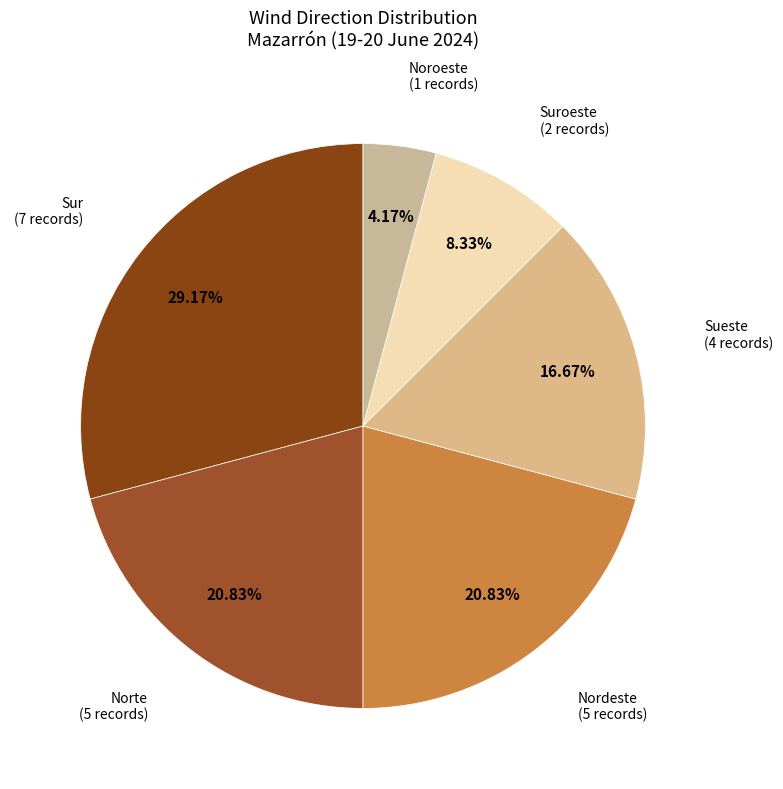

Which category has the smallest portion of the pie?

Noroeste